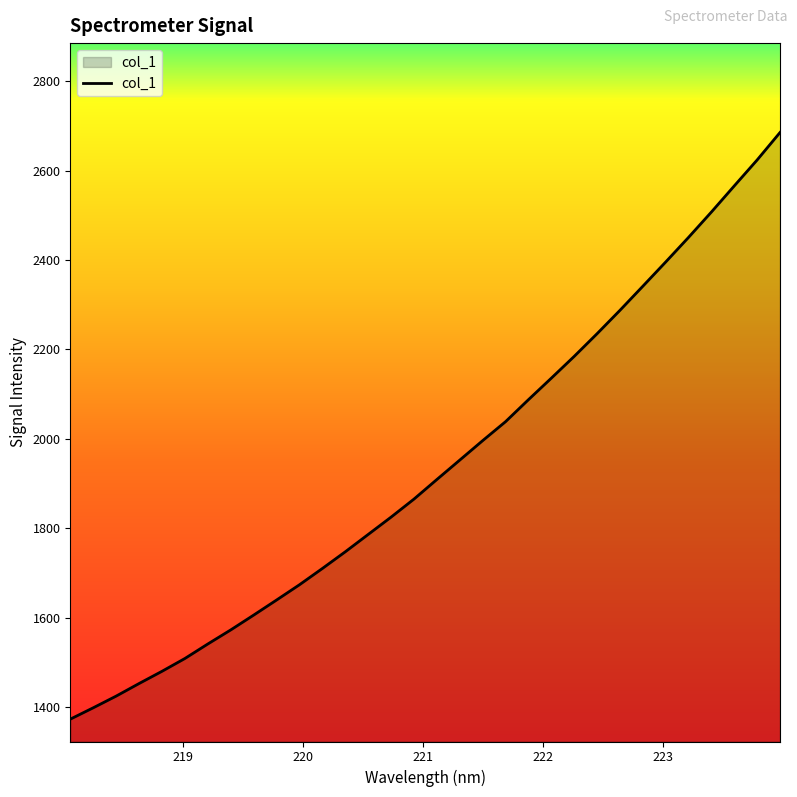

What is the greatest value displayed?

2685.5